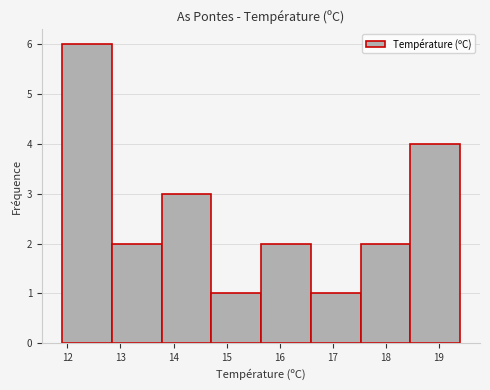

Over which range of the x-axis is the bar tallest?

11.9 to 12.8